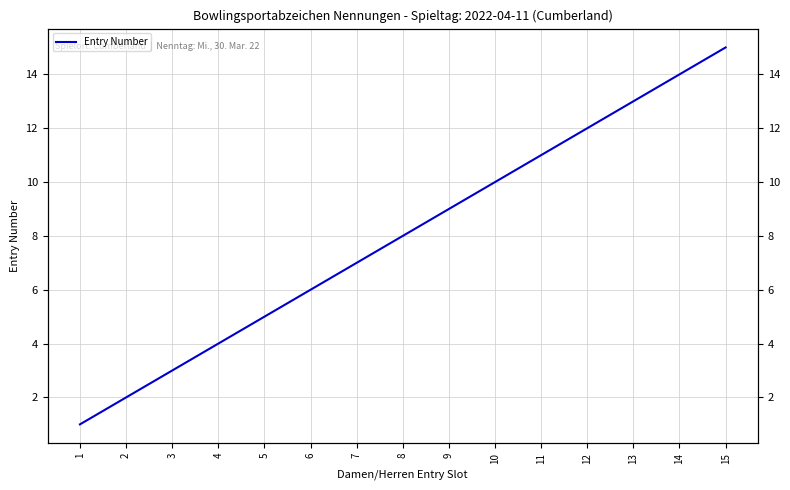

How many data points are less than 8?

7